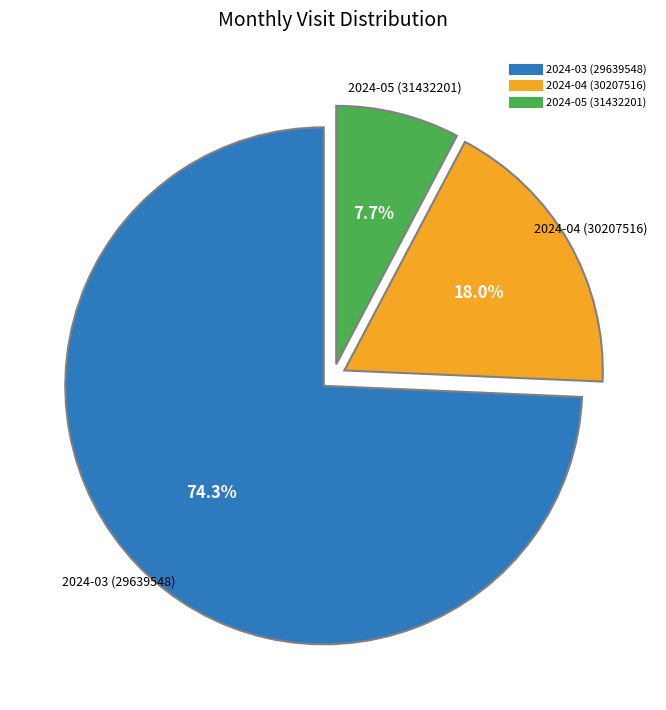

Is it true that 2024-04 (30207516) is 18% of the pie?

True